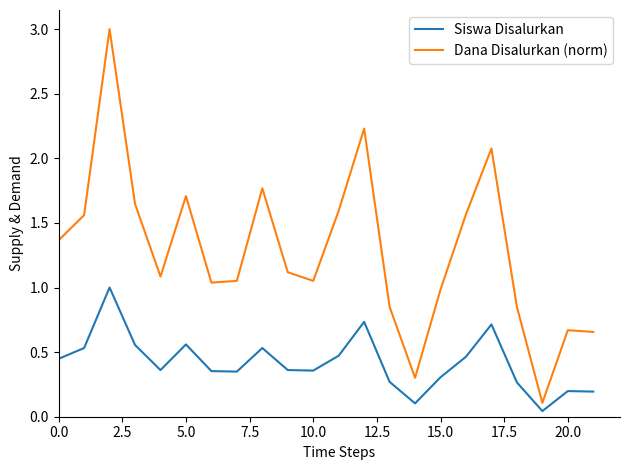

What is the greatest value displayed?

3.0